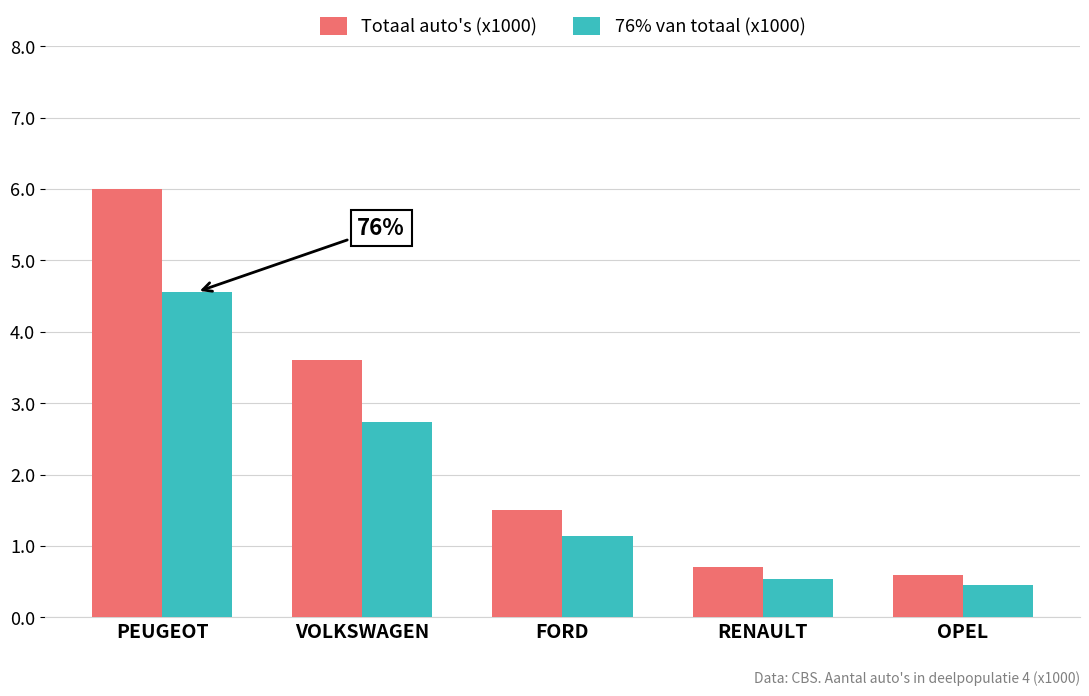

How many bars are there in total?

10